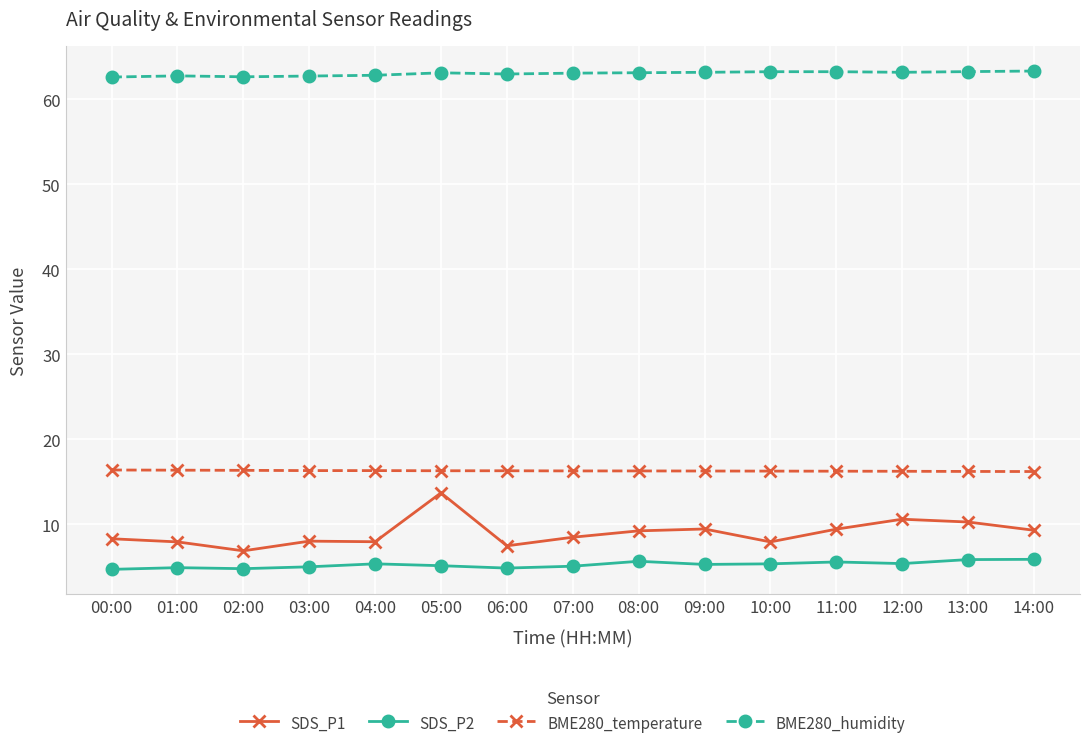

Does the chart display data point markers on the line(s)?

Yes